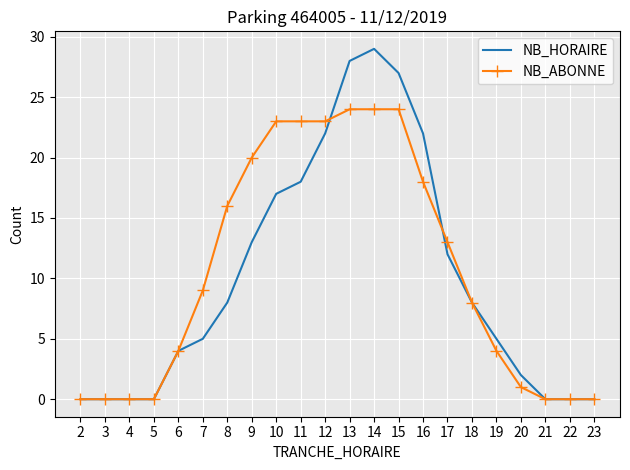

True or false: NB_ABONNE and NB_HORAIRE intersect in this chart.

True